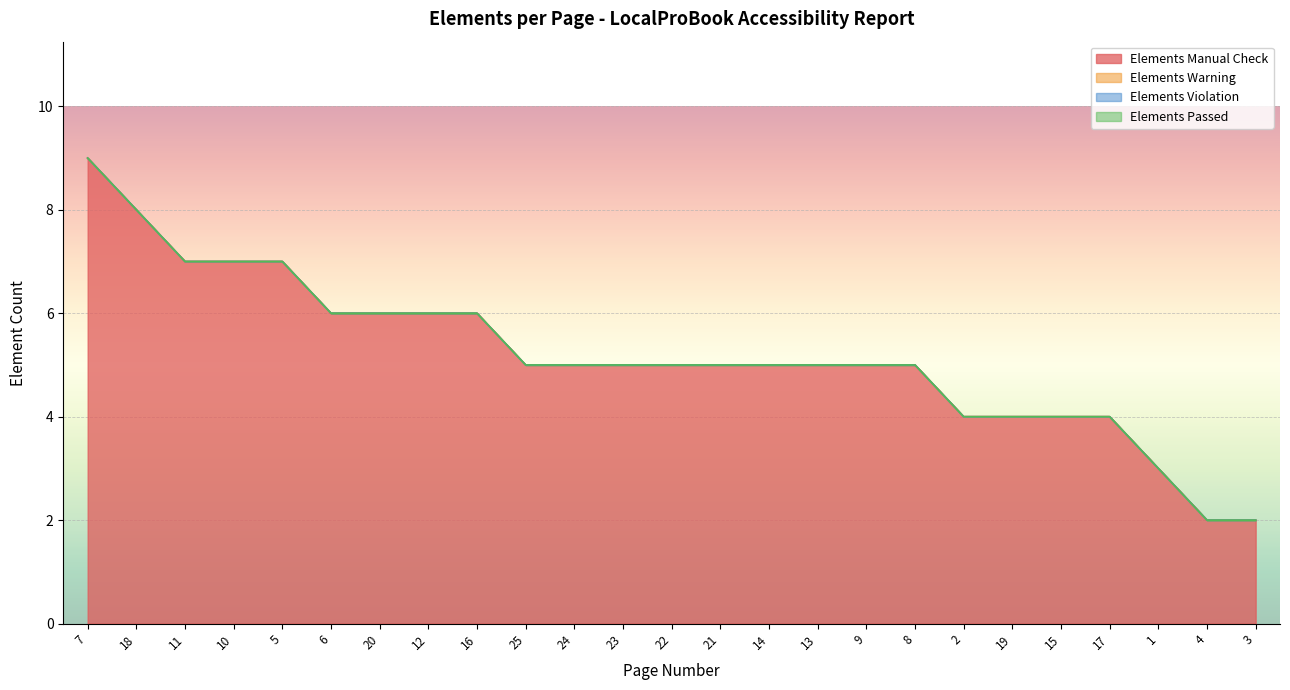

Between 7 and 23, which series saw the biggest shift?

Elements Manual Check